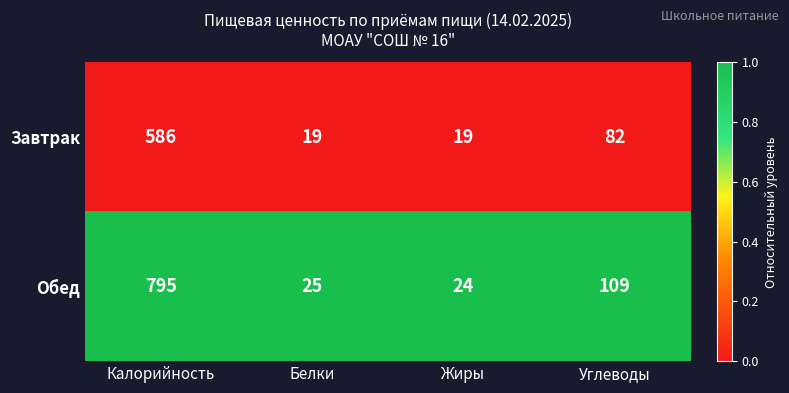

Reading left to right, list all the values displayed in this chart.

Завтрак: Калорийность=586	Белки=19	Жиры=19	Углеводы=82
Обед: Калорийность=795	Белки=25	Жиры=24	Углеводы=109